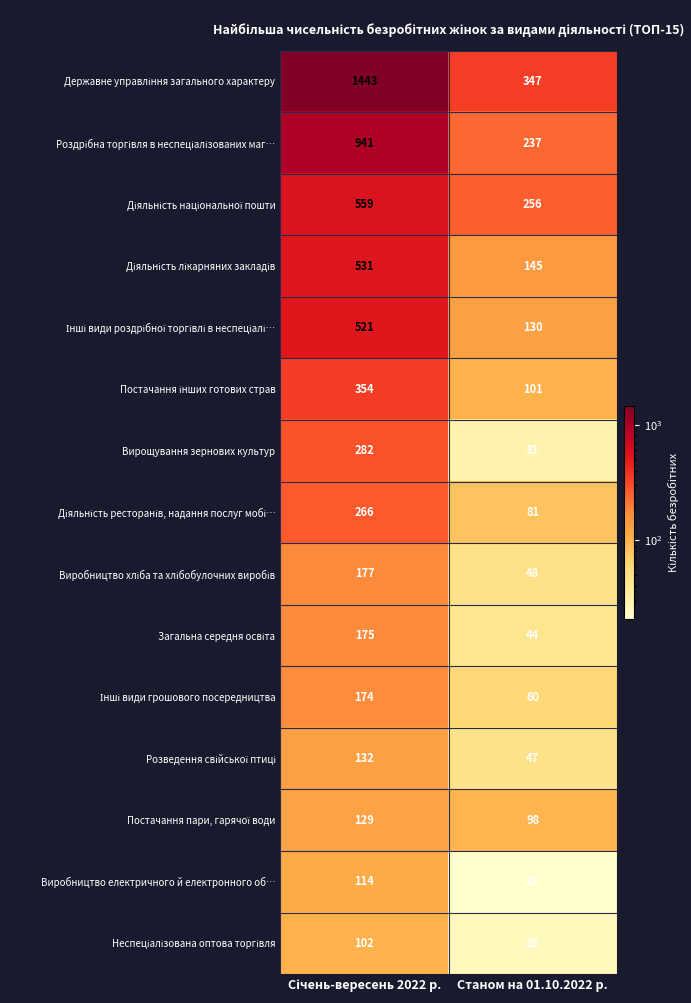

What is the total value across all series at Станом на 01.10.2022 р.?

1671